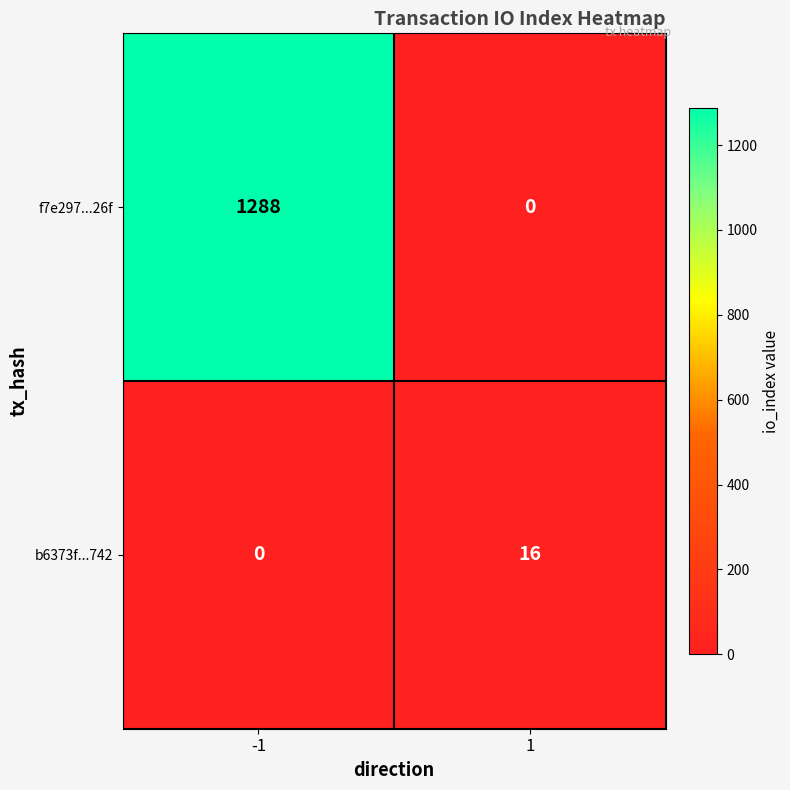

The b6373f...742 series shows 0 at -1. True or false?

True